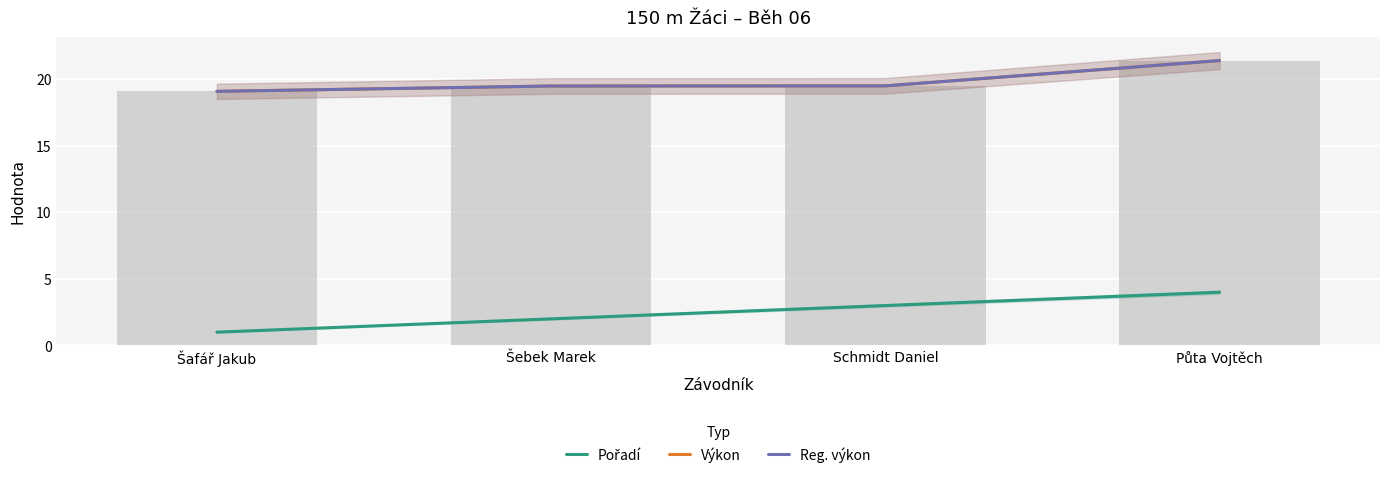

What position from the right is Půta Vojtěch?

1